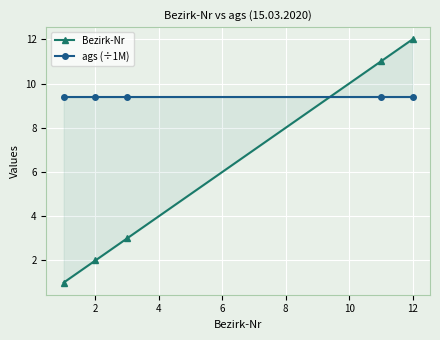

After their last crossing, which series has the higher values: Bezirk-Nr or ags (÷1M)?

Bezirk-Nr